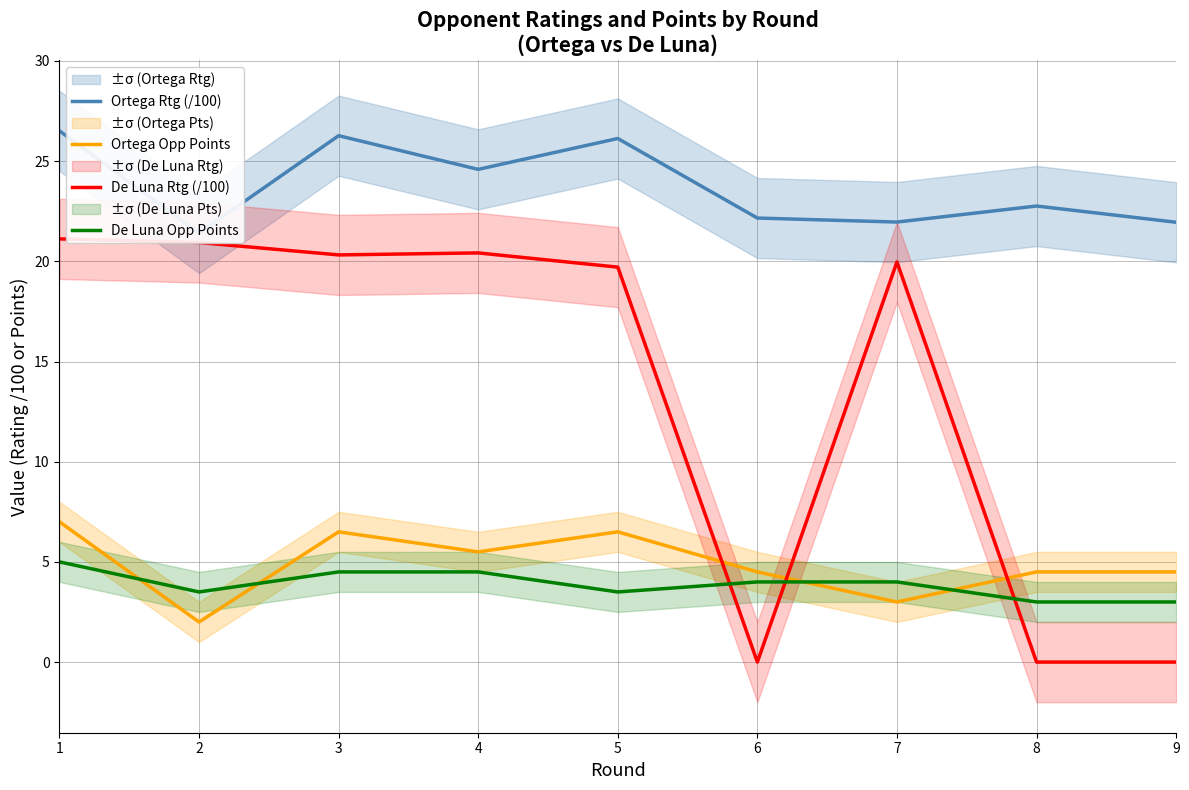

How many intersections are there between De Luna Rtg (/100) and De Luna Opp Points?

3